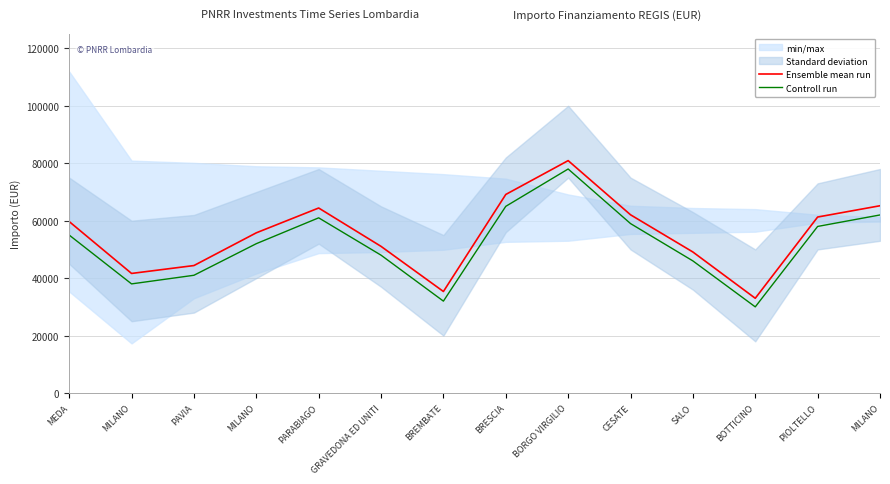

Is it true that Controll run equals 55000.0 at MEDA?

True